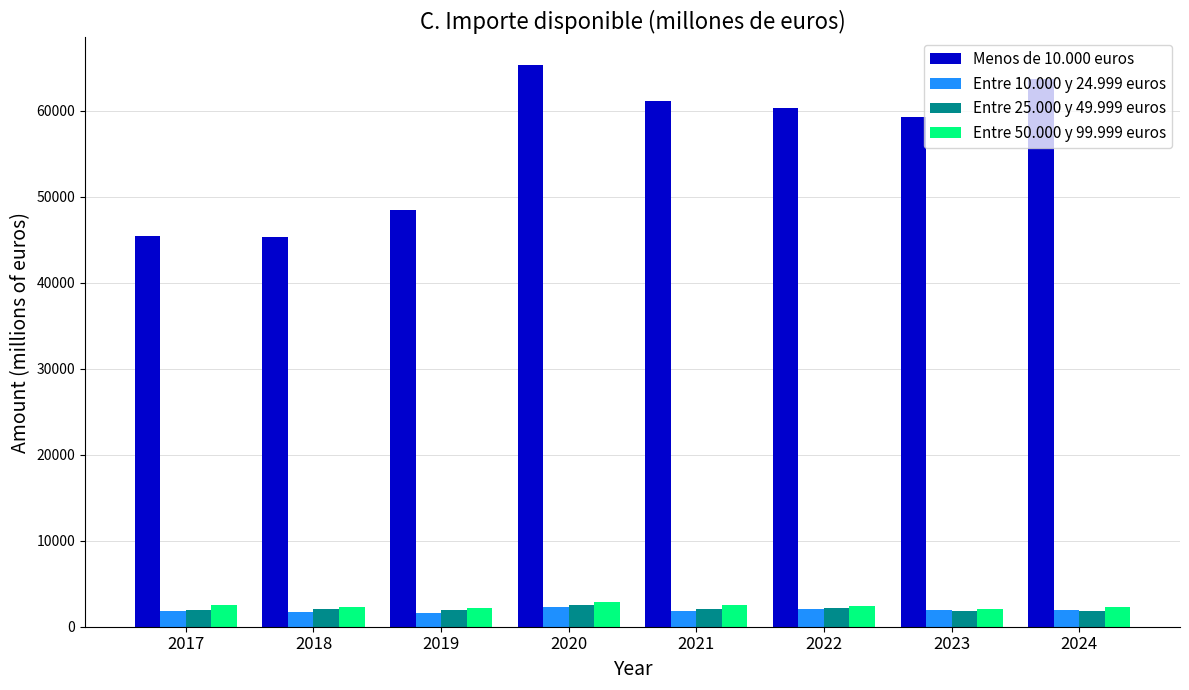

The Entre 50.000 y 99.999 euros series shows 2332.4 at 2018. True or false?

True